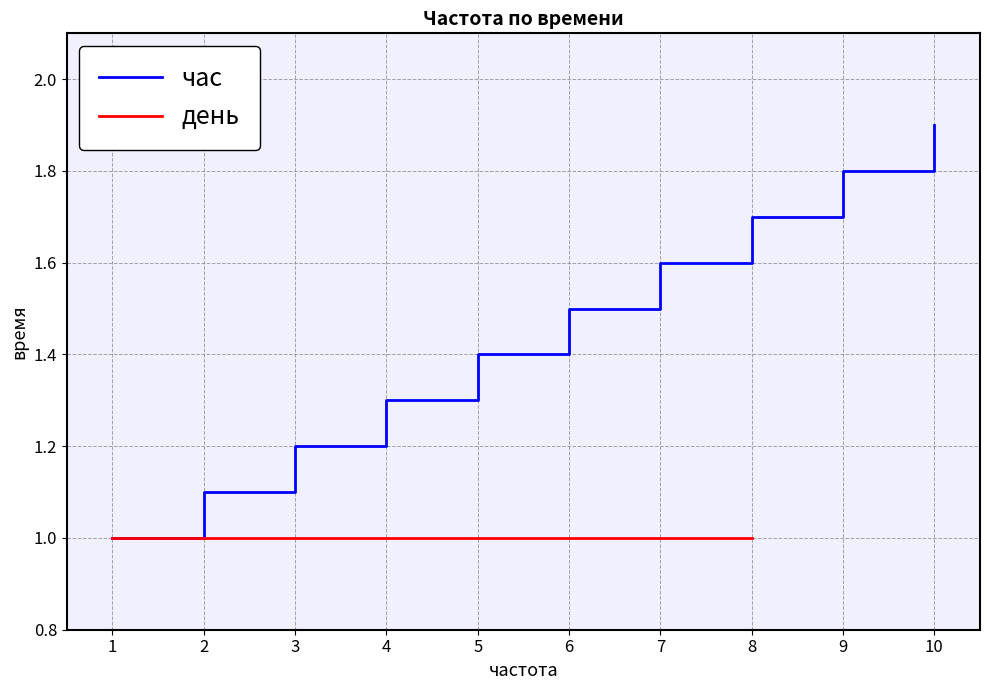

List the labels in order of value, smallest first.

1, 2, 3, 4, 5, 6, 7, 8, 9, 10